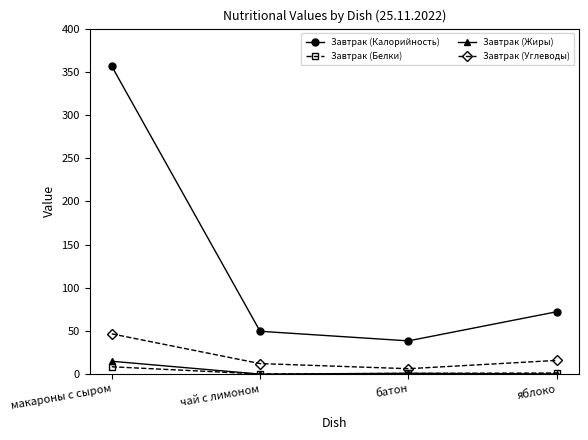

How many data points in Завтрак (Углеводы) are less than 16?

2